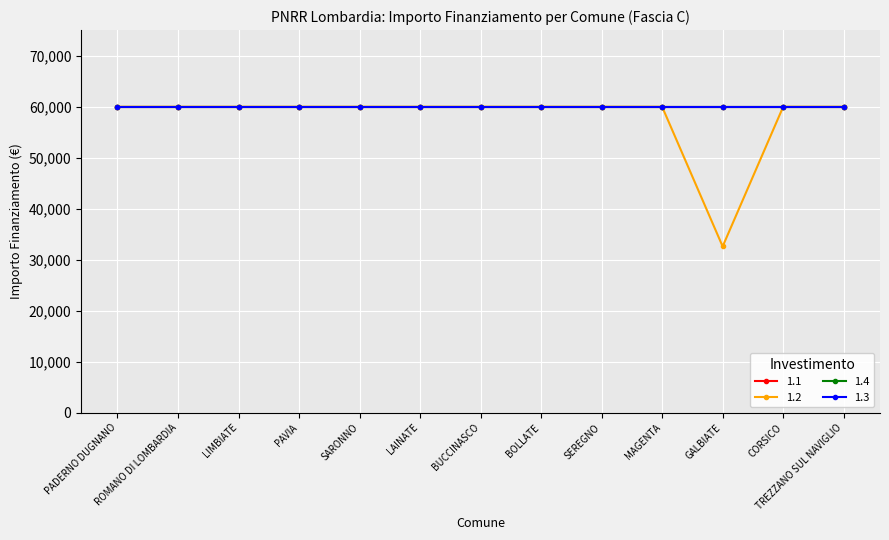

What is the highest value of the 1.4 series?

59966